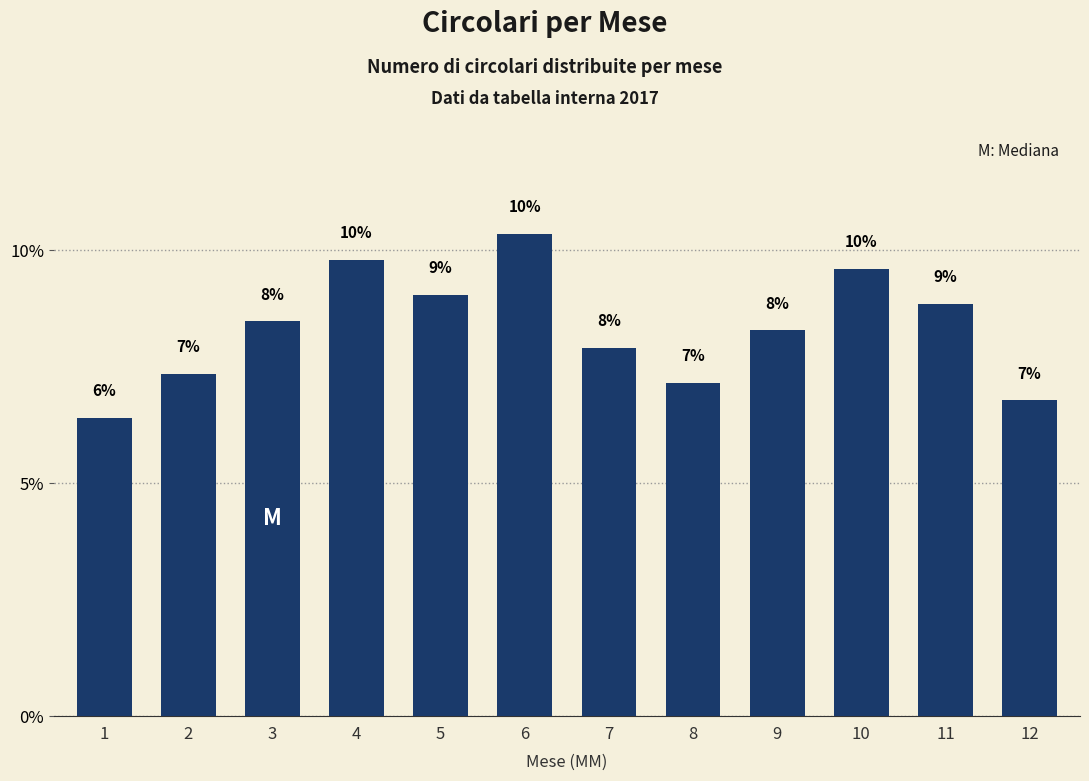

Does the chart contain stacked bars?

No